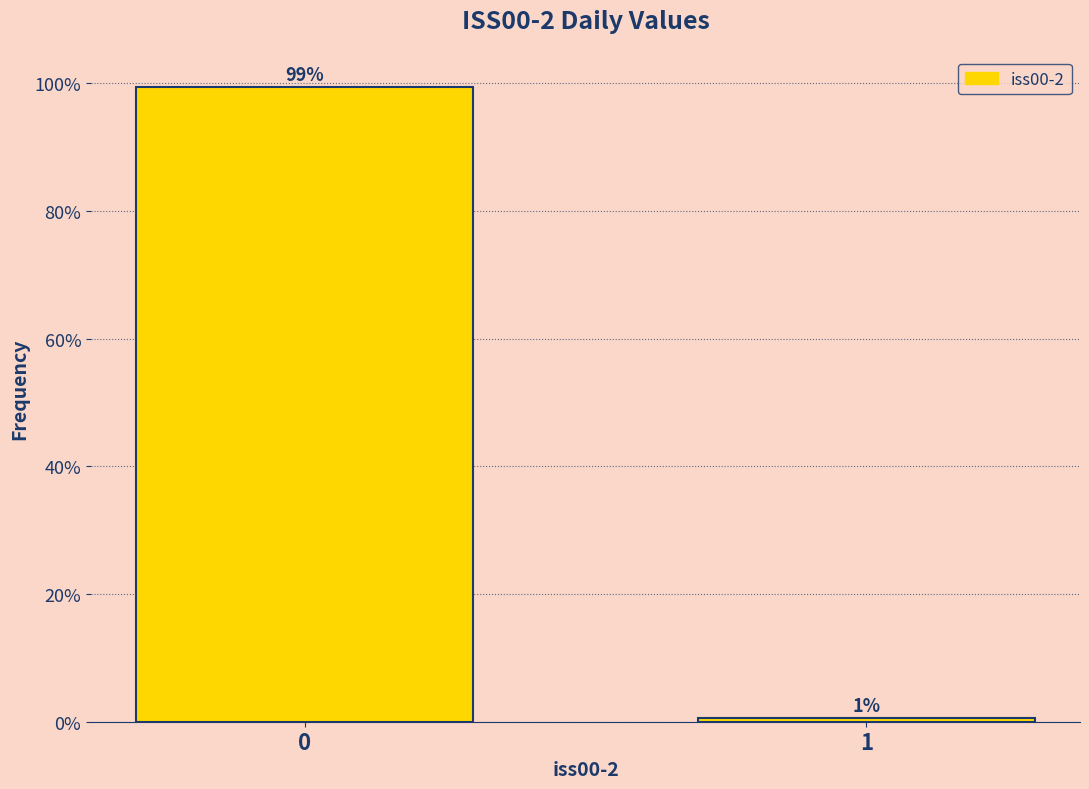

Does the chart contain any negative values?

No